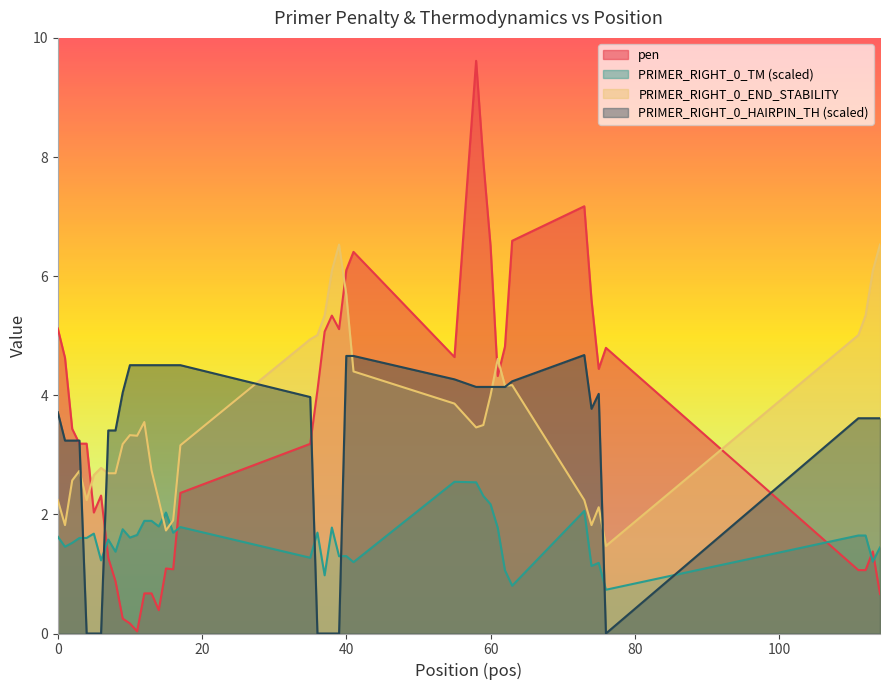

True or false: PRIMER_RIGHT_0_END_STABILITY and pen cross at least once.

True